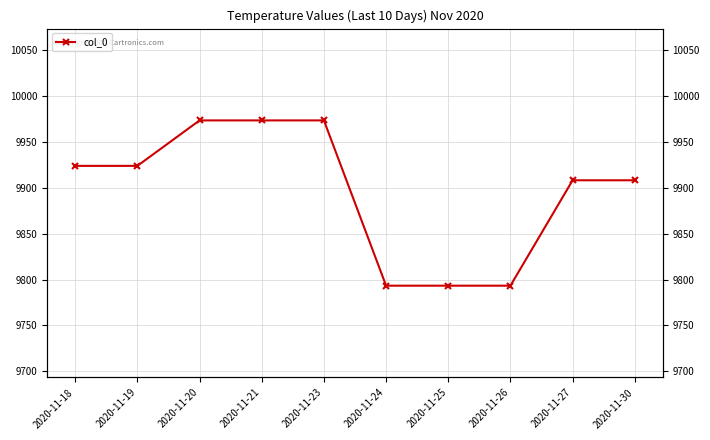

What is the greatest value displayed?

9973.3